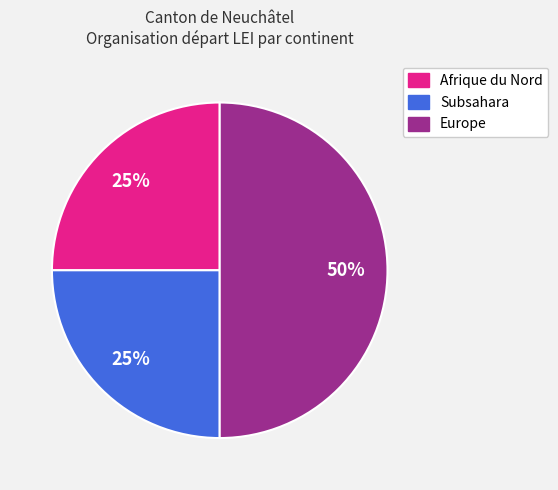

To the nearest percent, what is the difference between the largest and smallest slice percentages?

25%